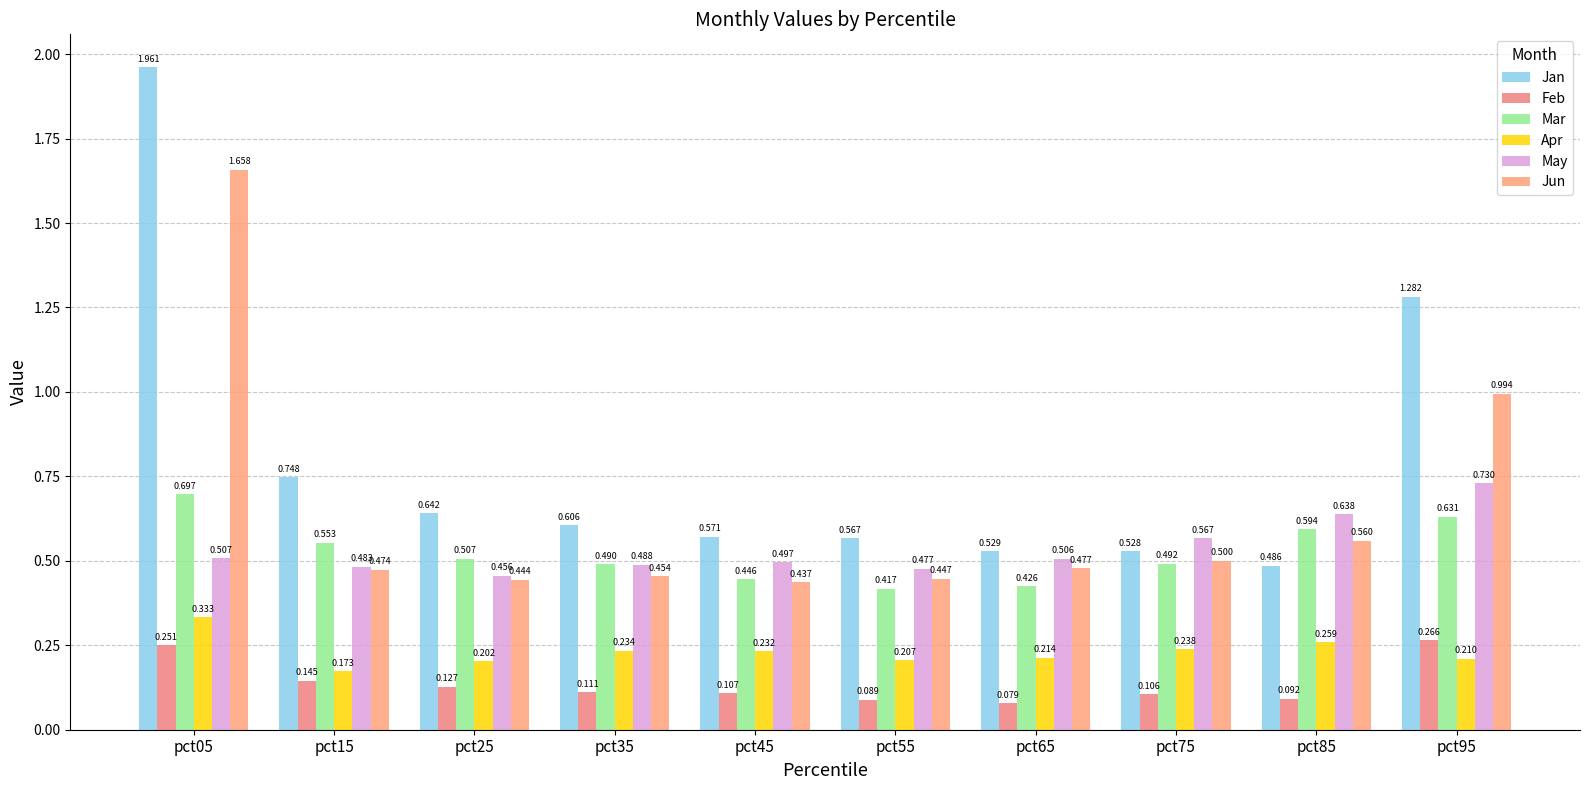

At how many categories does at least one series exceed 0?

10